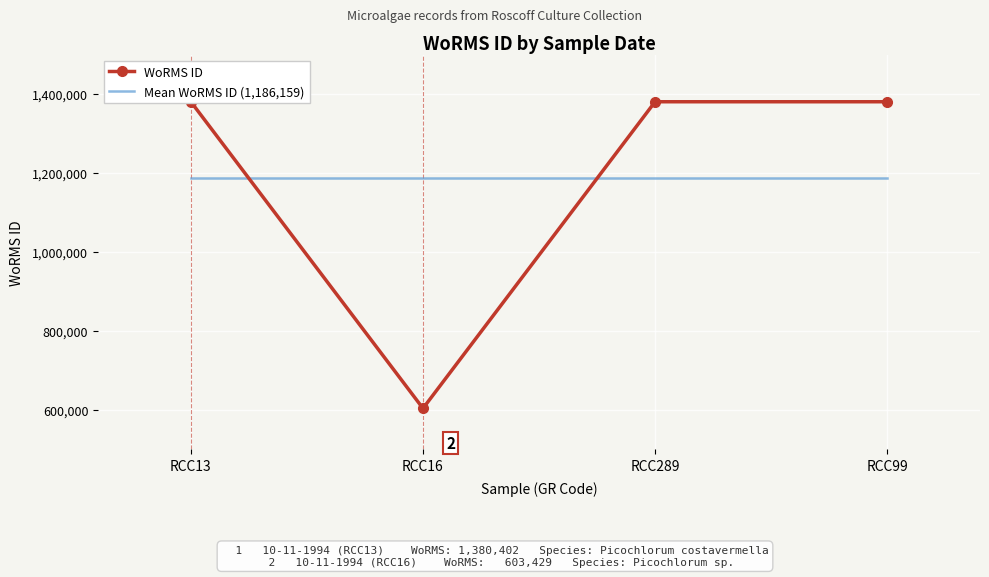

What is the sum of the WoRMS ID values at RCC99 and RCC13?

2760804.0